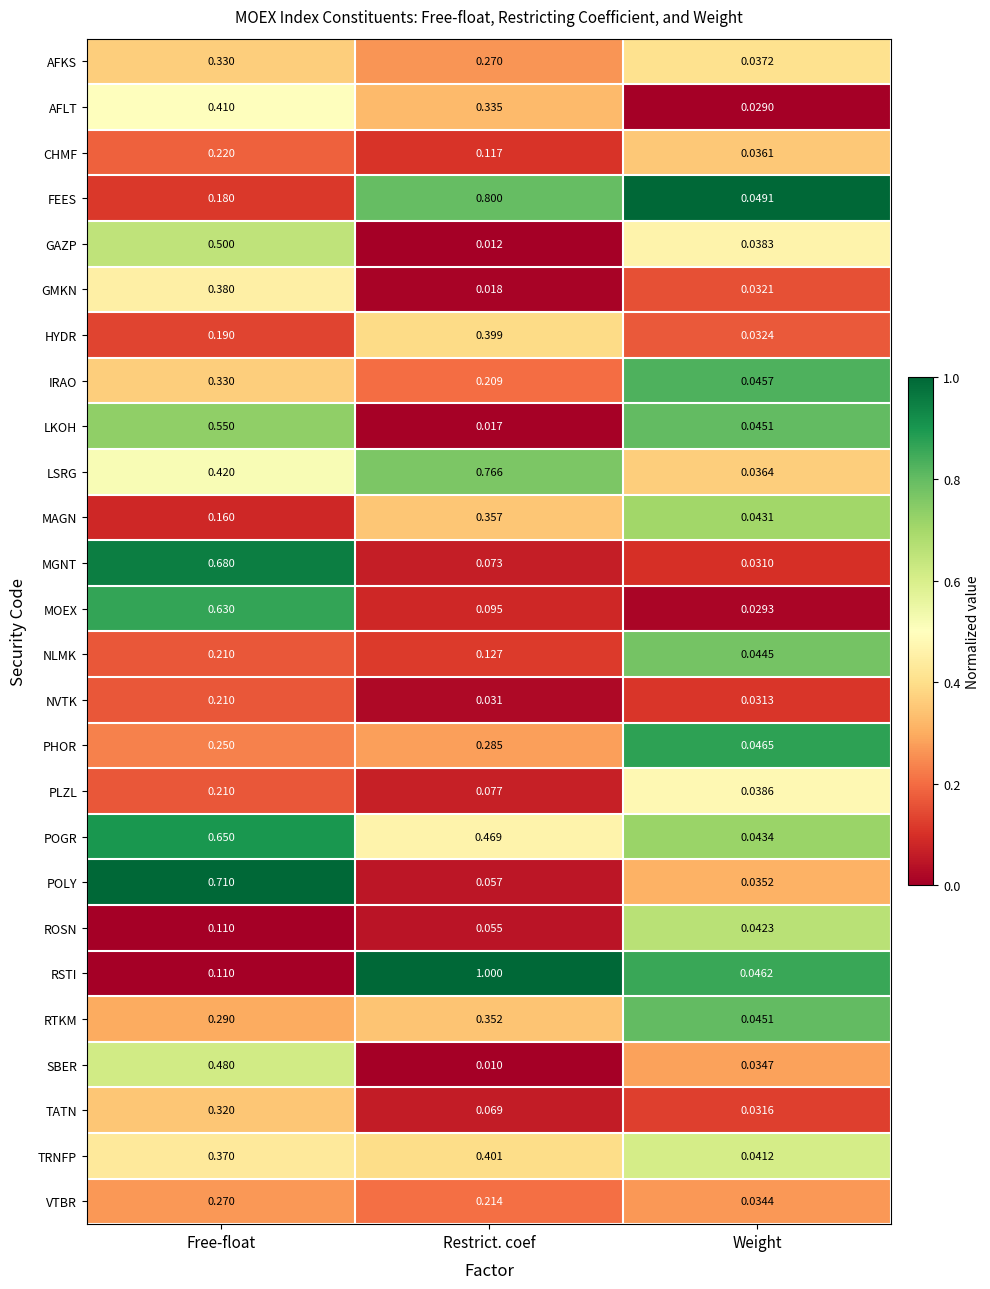

At which label does GAZP reach its peak?

Free-float